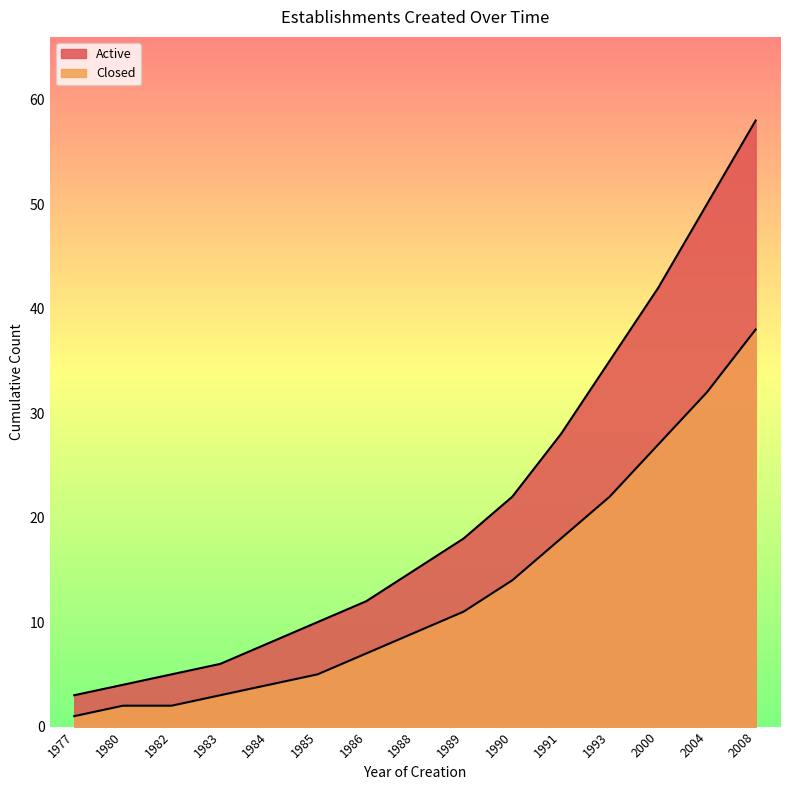

What are all the series names shown in the legend?

Active, Closed